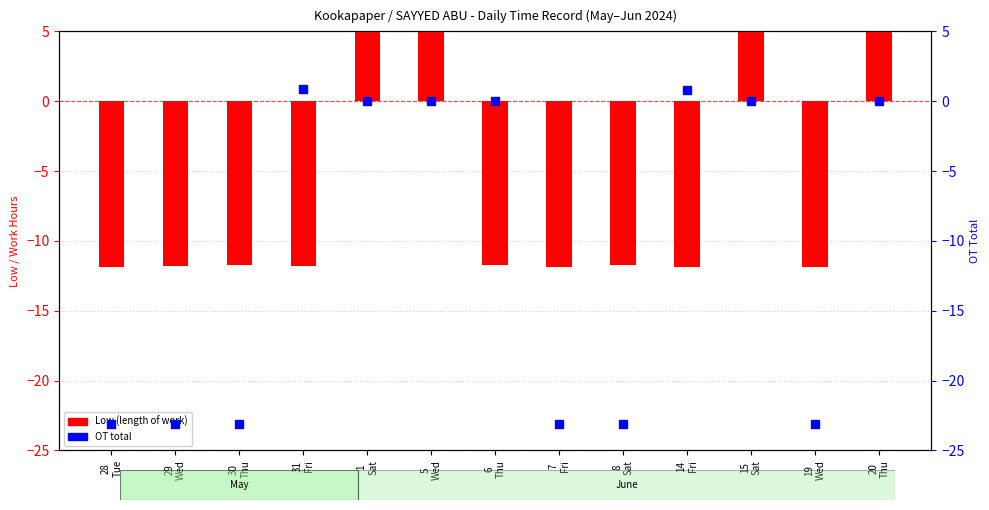

Which series has the largest total across all categories?

Low (length of work)